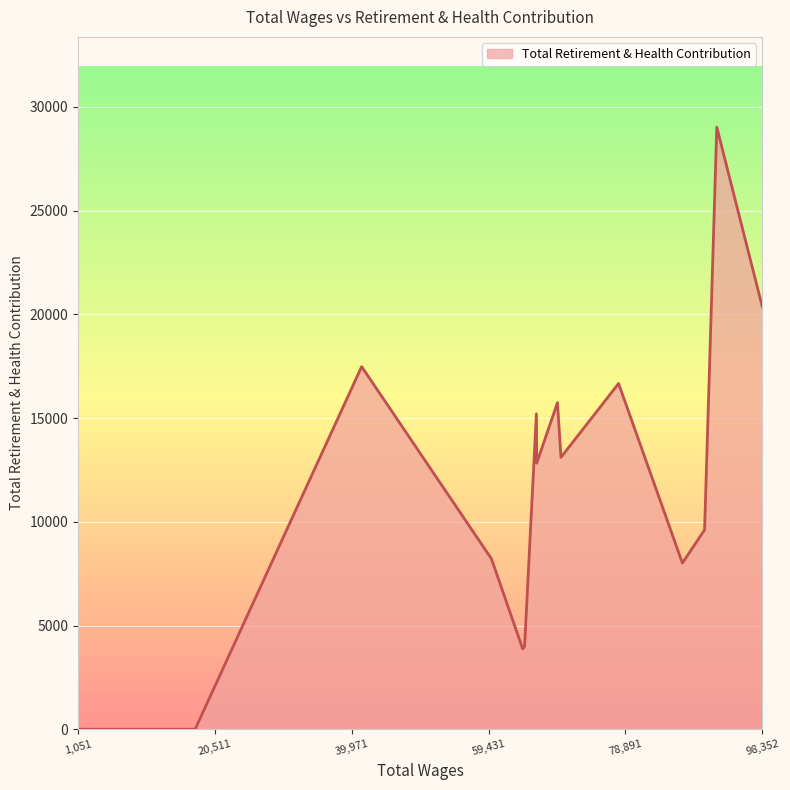

What is the difference between the maximum and minimum values?

29022